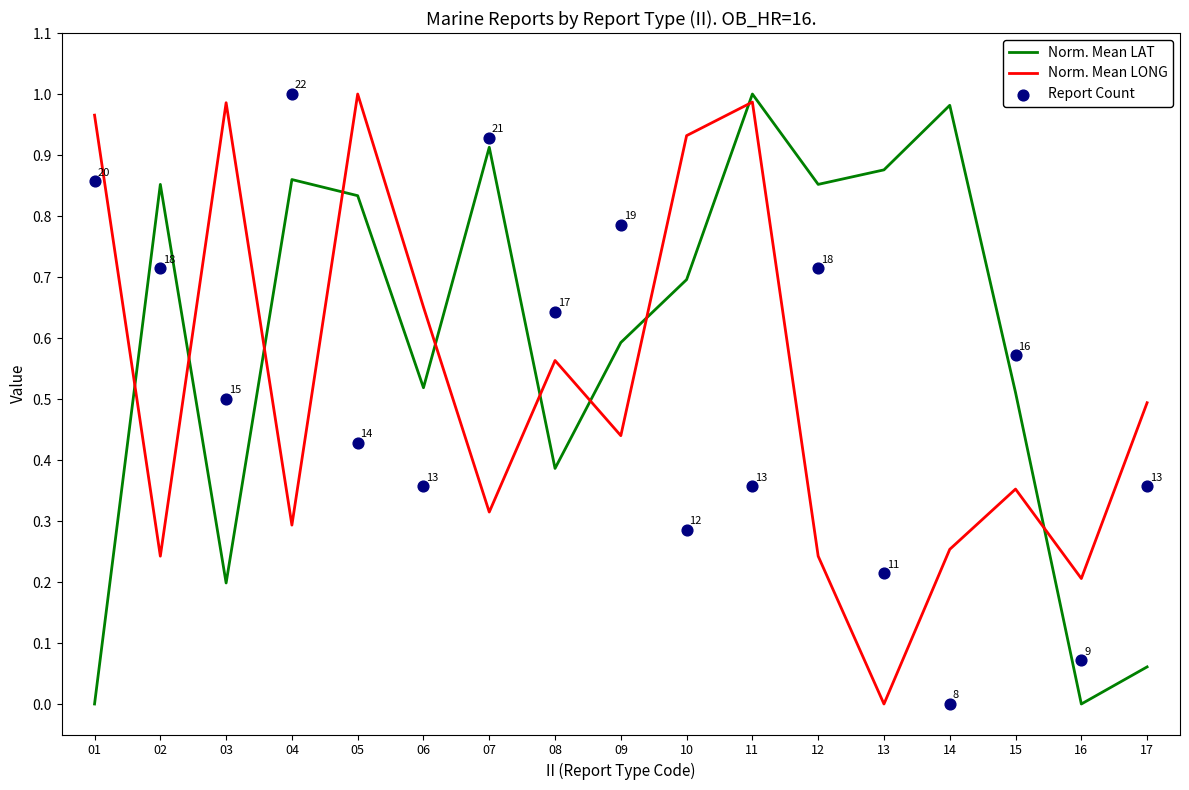

What are all the series names shown in the legend?

Norm. Mean LAT, Norm. Mean LONG, Report Count